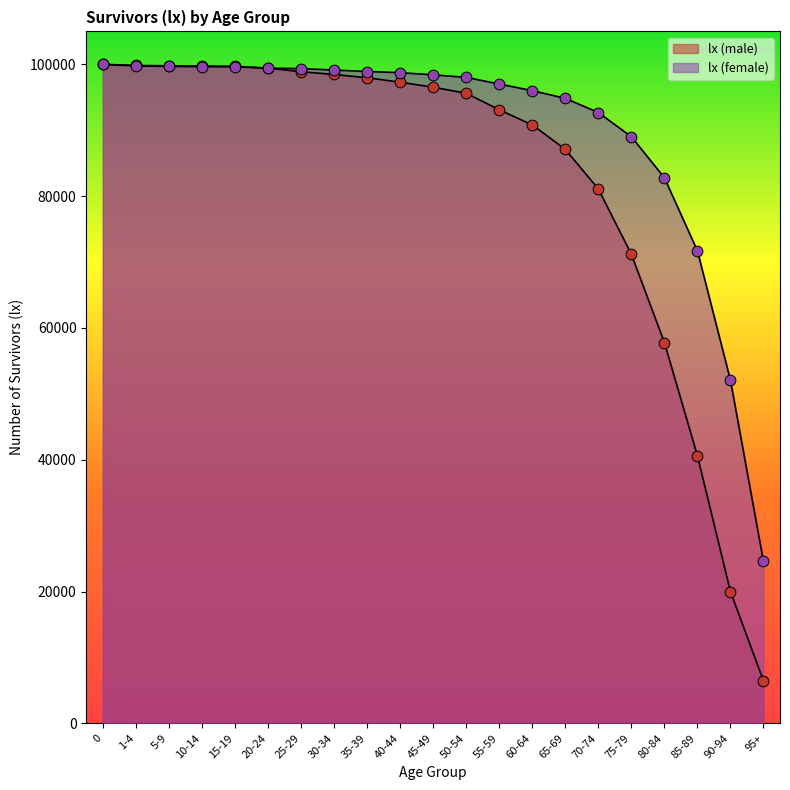

Which series contains the lowest Y value?

lx (male)